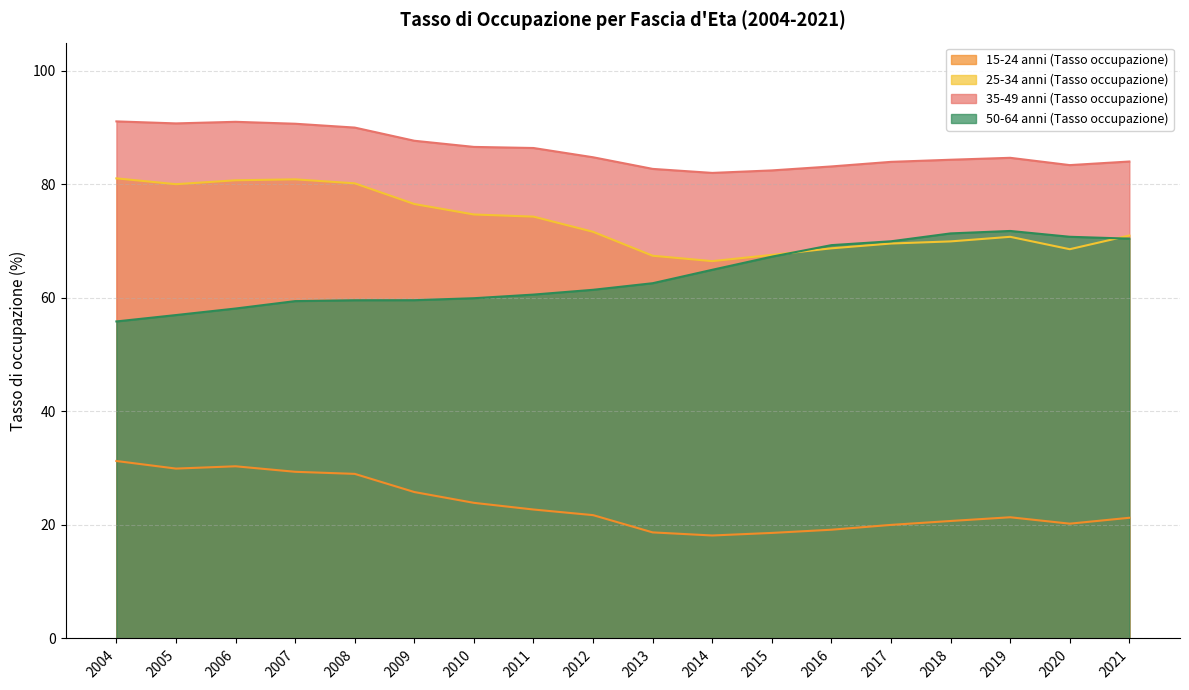

True or false: 25-34 anni (Tasso occupazione) has more than 2 points higher than both neighbors.

False